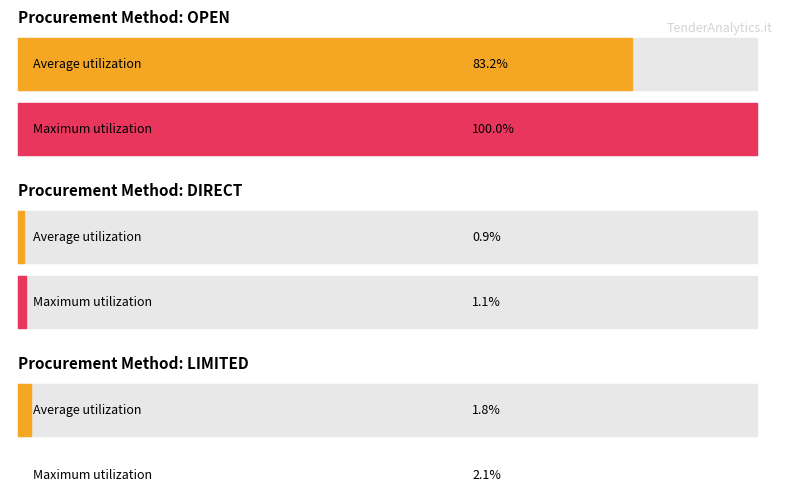

The value of Average utilization at Provincia di Rimini is 1175645.7. True or false?

False